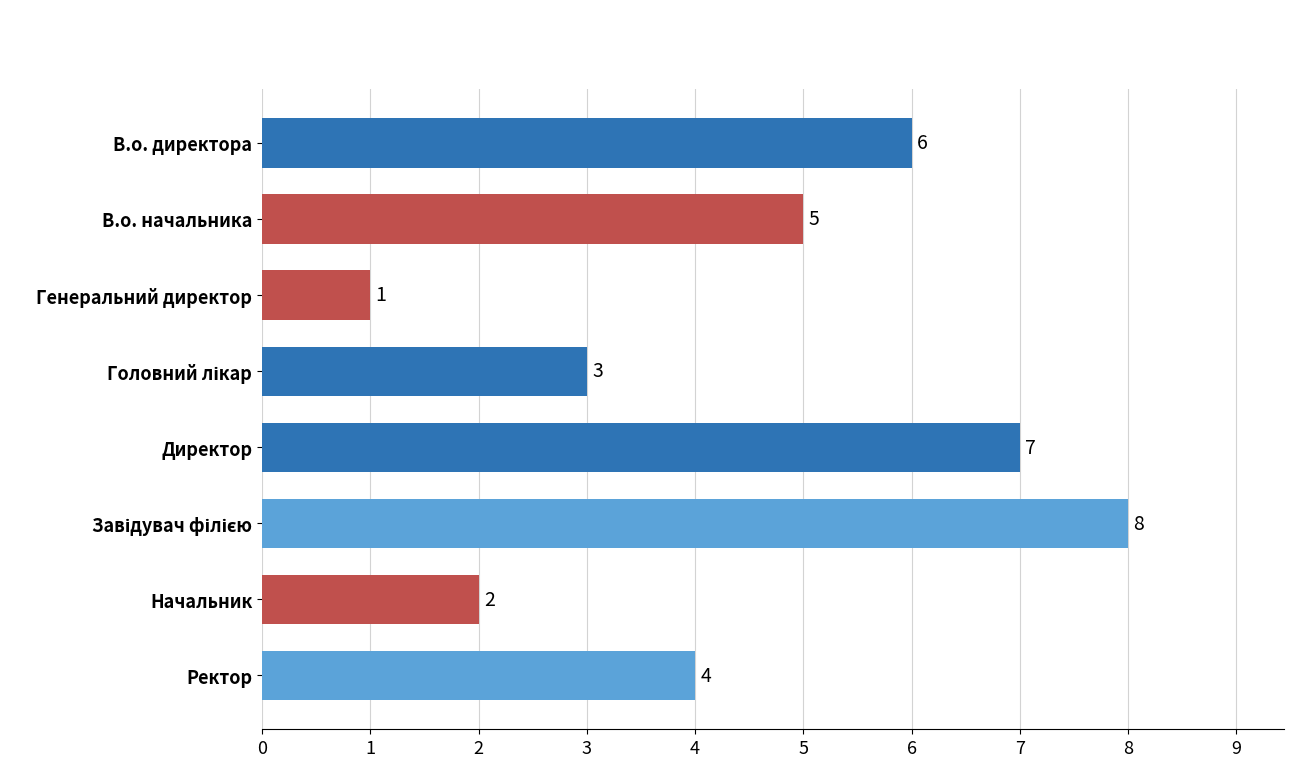

Which category has the lowest value across all series?

Генеральний директор